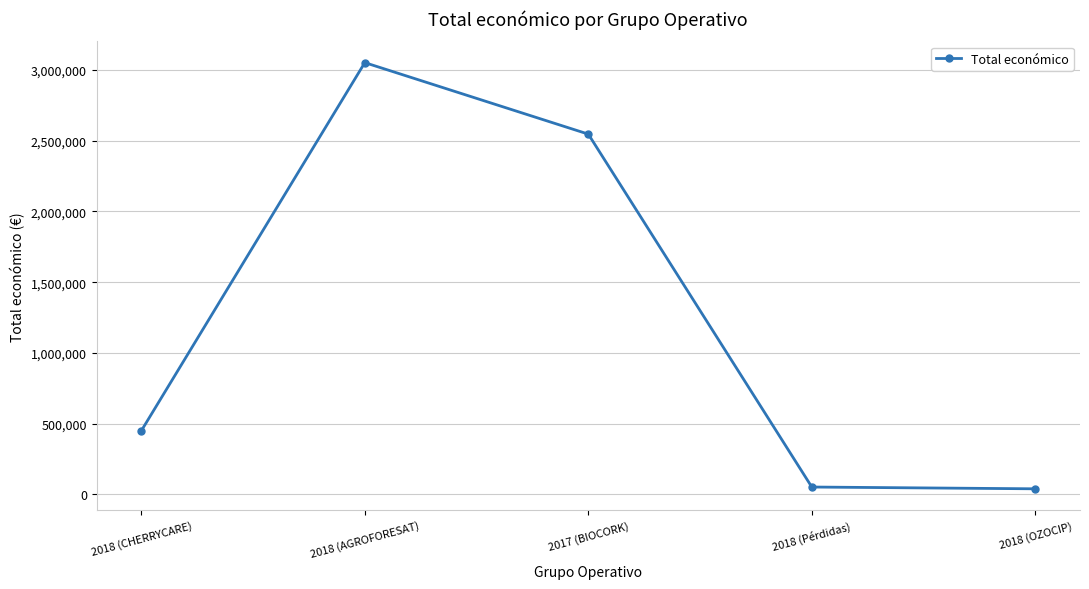

What is the label of the 1st point from the left?

2018 (CHERRYCARE)